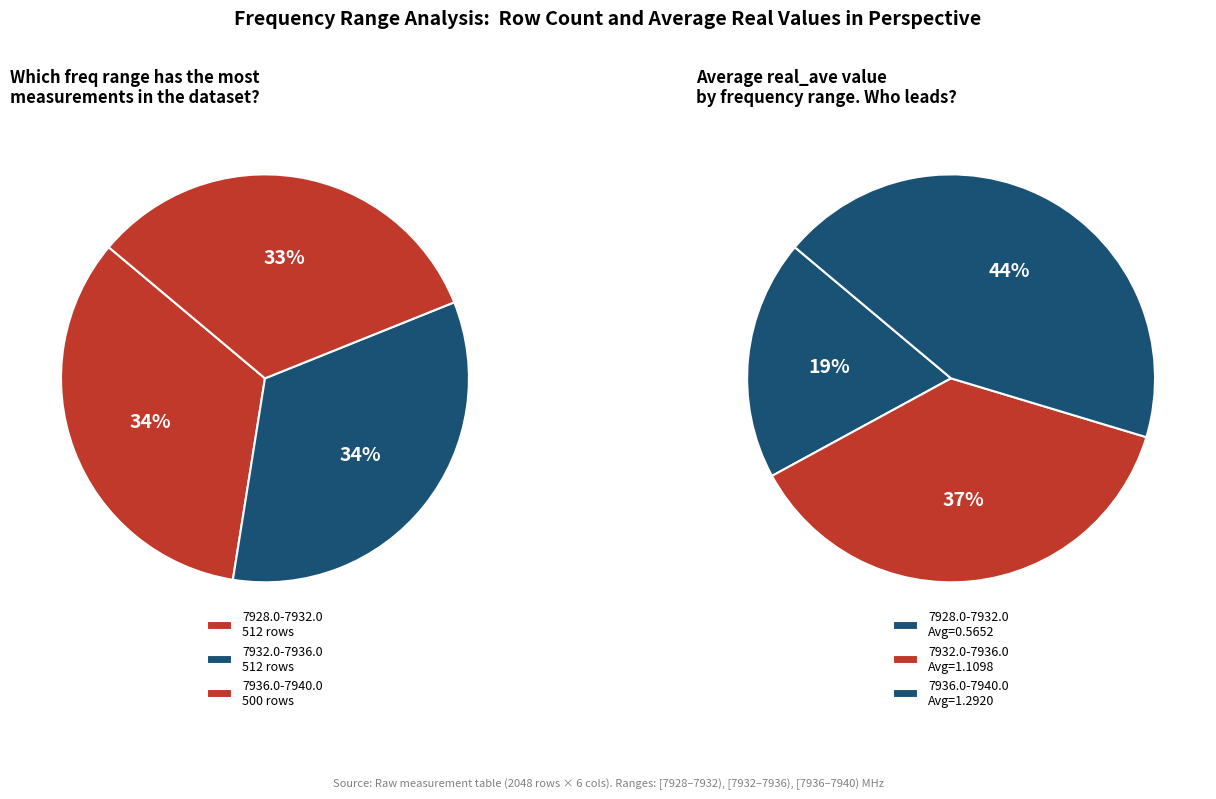

The real_ave slice represents 25% of the pie. True or false?

False